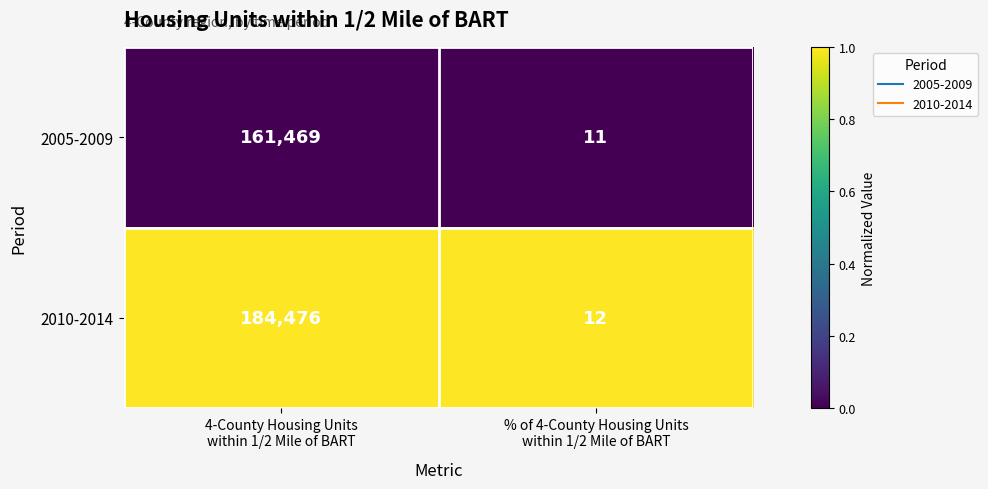

Which series has the widest spread of values?

2010-2014